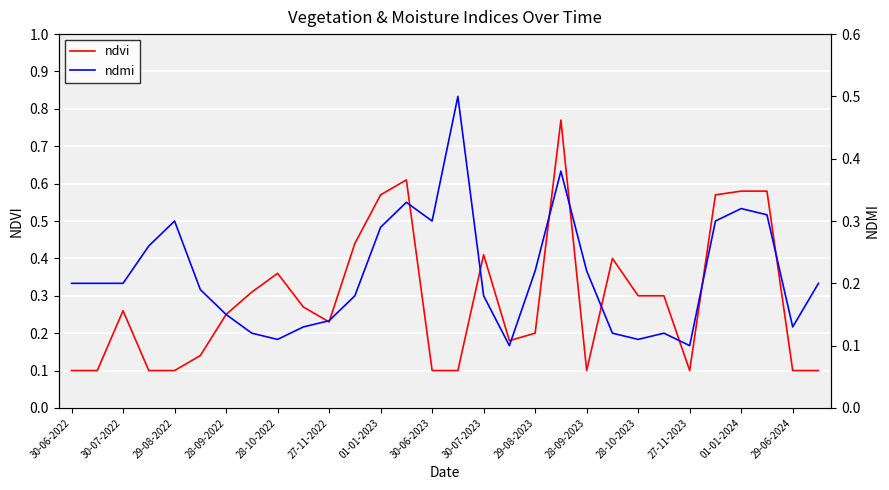

How many ndvi values are between 0 and 1?

30